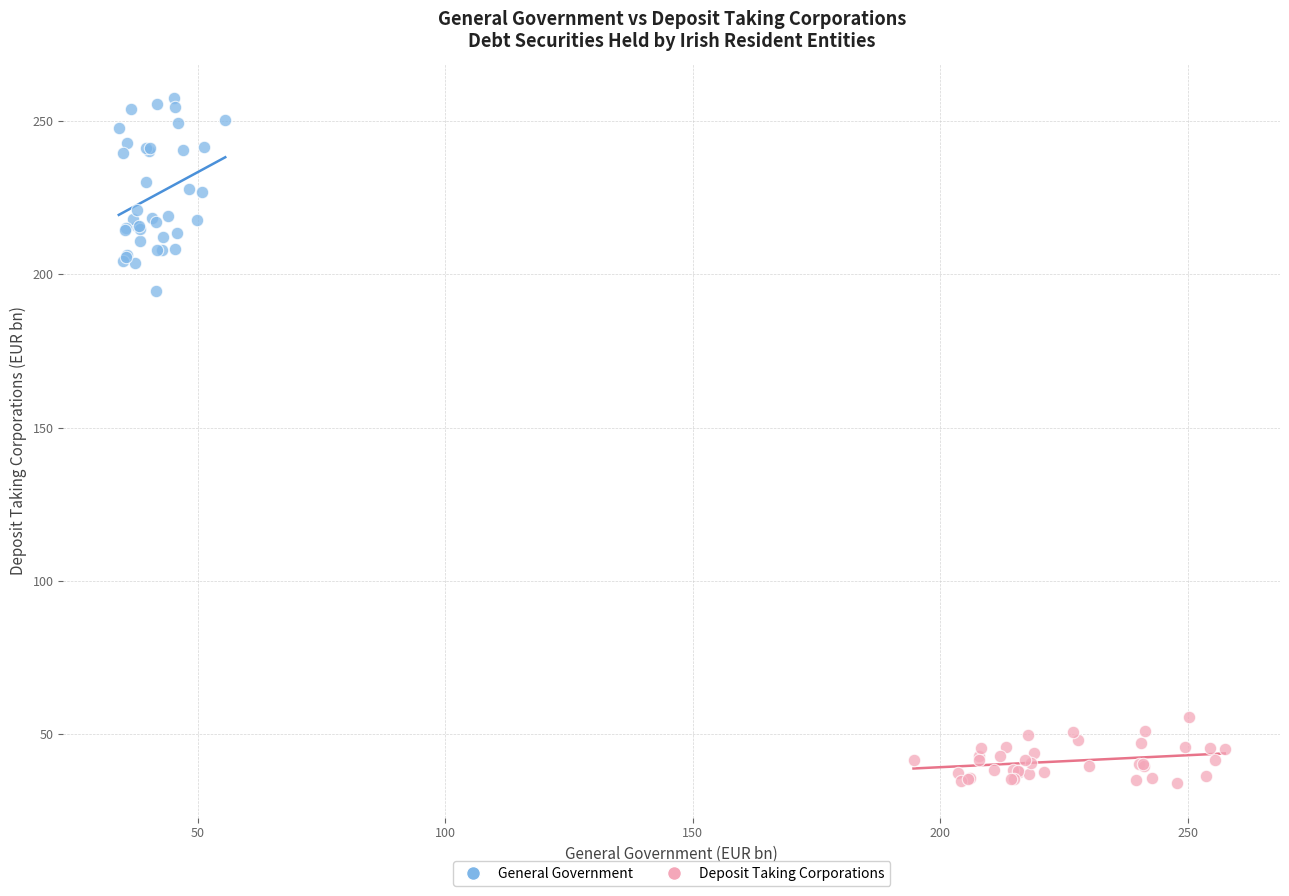

Which series contains the lowest Y value?

Deposit Taking Corporations